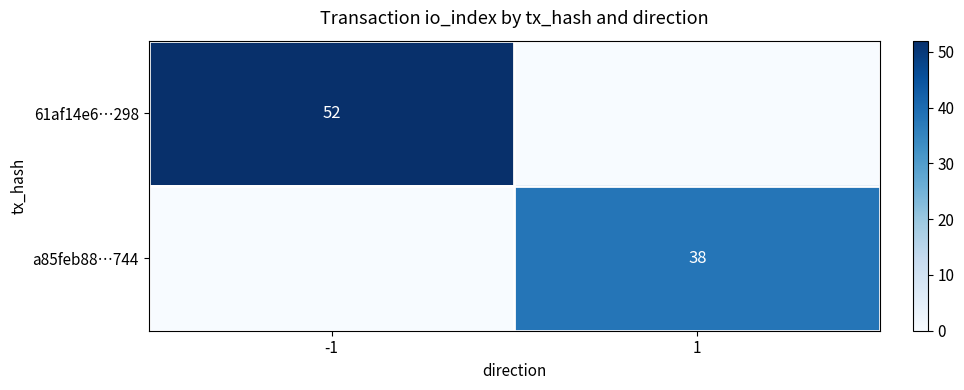

What is the maximum value shown in the chart?

52